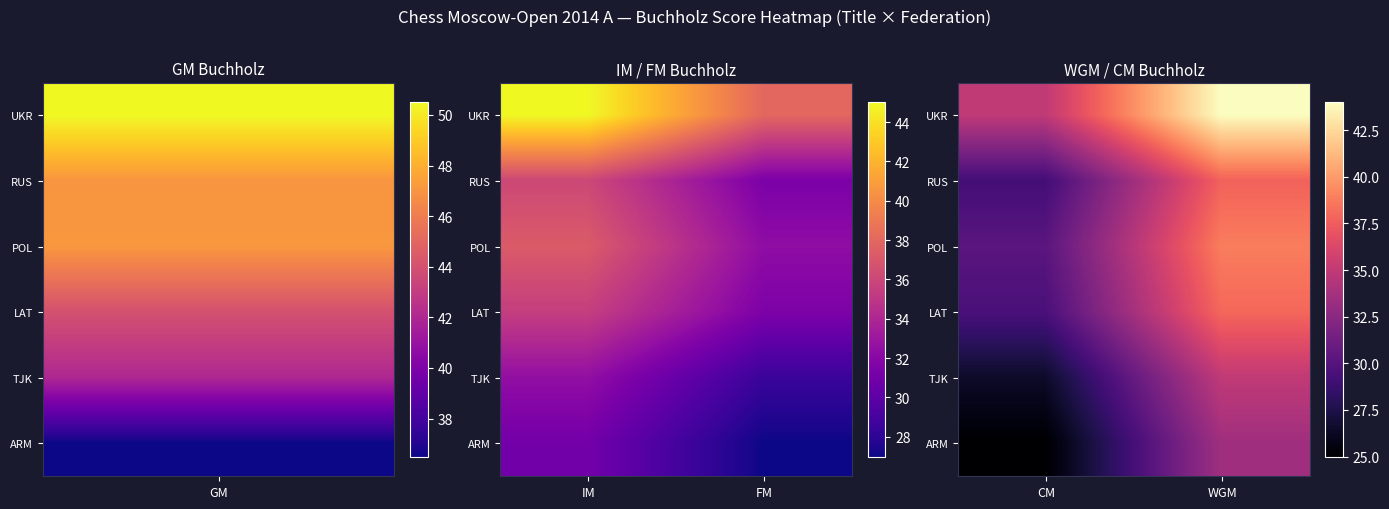

What is the total value across all series at WGM?

227.1